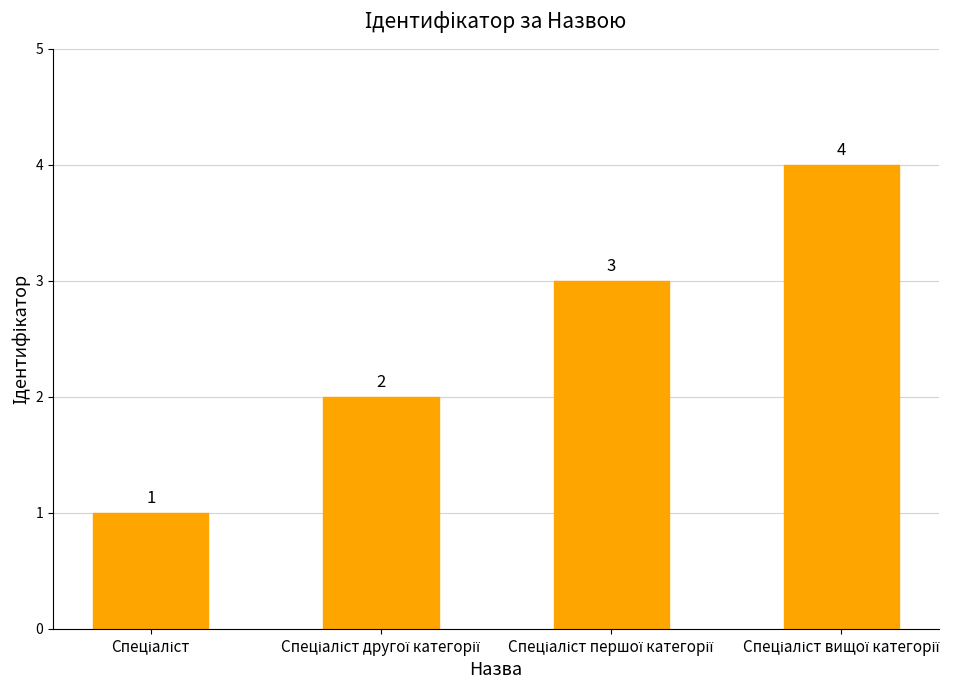

How many distinct data groups are displayed?

1